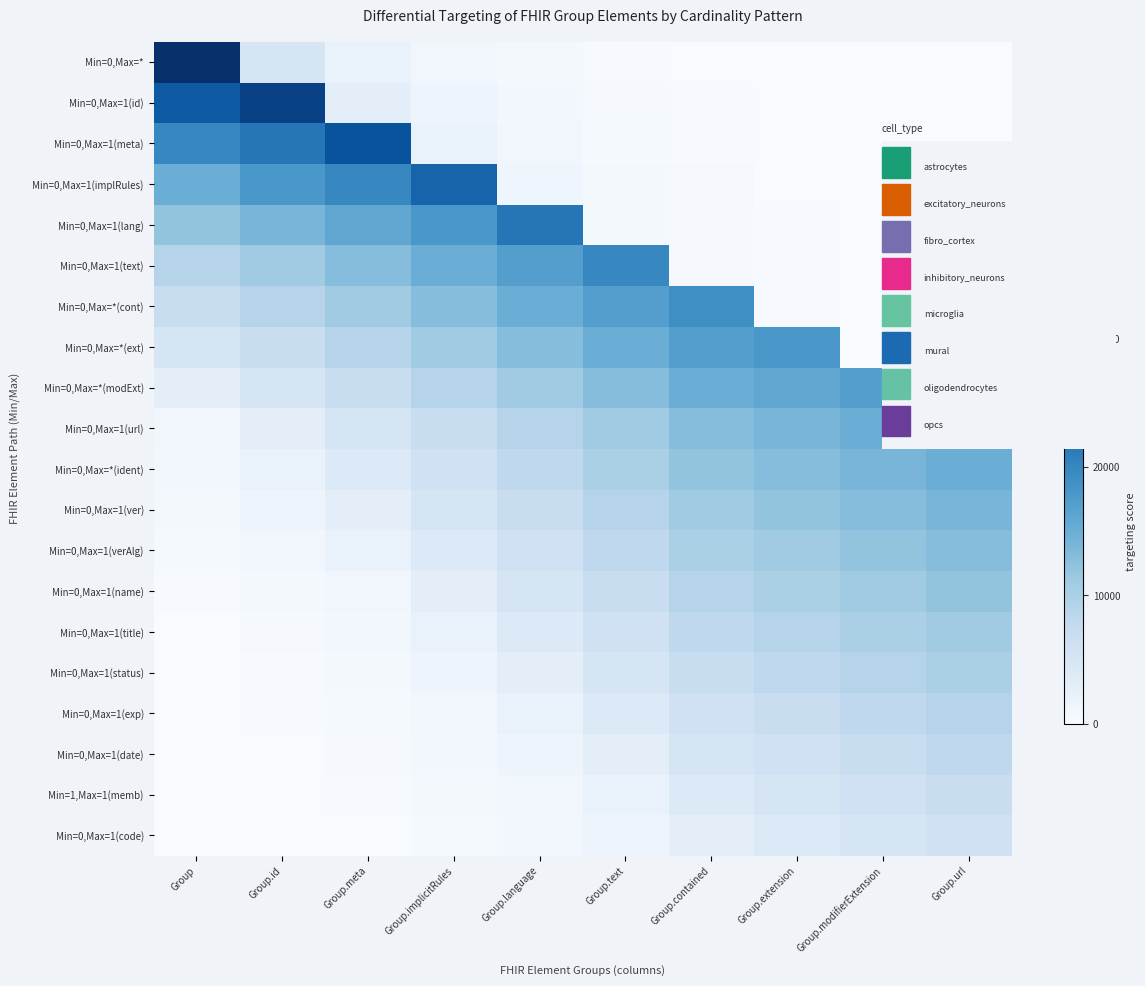

Reading right to left, what are all the values shown in this chart?

Min=0,Max=*: Group.url=10	Group.modifierExtension=20	Group.extension=50	Group.contained=100	Group.text=200	Group.language=500	Group.implicitRules=1000	Group.meta=2000	Group.id=5000	Group=30000
Min=0,Max=1(id): Group.url=15	Group.modifierExtension=30	Group.extension=70	Group.contained=150	Group.text=300	Group.language=800	Group.implicitRules=1500	Group.meta=3000	Group.id=28000	Group=25000
Min=0,Max=1(meta): Group.url=20	Group.modifierExtension=40	Group.extension=90	Group.contained=200	Group.text=400	Group.language=1000	Group.implicitRules=2000	Group.meta=26000	Group.id=22000	Group=20000
Min=0,Max=1(implRules): Group.url=25	Group.modifierExtension=50	Group.extension=110	Group.contained=250	Group.text=500	Group.language=1200	Group.implicitRules=24000	Group.meta=20000	Group.id=18000	Group=15000
Min=0,Max=1(lang): Group.url=30	Group.modifierExtension=60	Group.extension=130	Group.contained=300	Group.text=600	Group.language=22000	Group.implicitRules=18000	Group.meta=16000	Group.id=14000	Group=12000
Min=0,Max=1(text): Group.url=35	Group.modifierExtension=70	Group.extension=150	Group.contained=350	Group.text=20000	Group.language=17000	Group.implicitRules=15000	Group.meta=13000	Group.id=11000	Group=9000
Min=0,Max=*(cont): Group.url=40	Group.modifierExtension=80	Group.extension=170	Group.contained=19000	Group.text=17000	Group.language=15000	Group.implicitRules=13000	Group.meta=11000	Group.id=9000	Group=7000
Min=0,Max=*(ext): Group.url=45	Group.modifierExtension=90	Group.extension=18000	Group.contained=17000	Group.text=15000	Group.language=13000	Group.implicitRules=11000	Group.meta=9000	Group.id=7000	Group=5000
Min=0,Max=*(modExt): Group.url=50	Group.modifierExtension=17000	Group.extension=16000	Group.contained=15000	Group.text=13000	Group.language=11000	Group.implicitRules=9000	Group.meta=7000	Group.id=5000	Group=3000
Min=0,Max=1(url): Group.url=16000	Group.modifierExtension=15000	Group.extension=14000	Group.contained=13000	Group.text=11000	Group.language=9000	Group.implicitRules=7000	Group.meta=5000	Group.id=3000	Group=1000
Min=0,Max=*(ident): Group.url=15000	Group.modifierExtension=14000	Group.extension=13000	Group.contained=12000	Group.text=10000	Group.language=8000	Group.implicitRules=6000	Group.meta=4000	Group.id=2000	Group=800
Min=0,Max=1(ver): Group.url=14000	Group.modifierExtension=13000	Group.extension=12000	Group.contained=11000	Group.text=9000	Group.language=7000	Group.implicitRules=5000	Group.meta=3000	Group.id=1500	Group=600
Min=0,Max=1(verAlg): Group.url=13000	Group.modifierExtension=12000	Group.extension=11000	Group.contained=10000	Group.text=8000	Group.language=6000	Group.implicitRules=4000	Group.meta=2000	Group.id=1000	Group=400
Min=0,Max=1(name): Group.url=12000	Group.modifierExtension=11000	Group.extension=10000	Group.contained=9000	Group.text=7000	Group.language=5000	Group.implicitRules=3000	Group.meta=1000	Group.id=500	Group=200
Min=0,Max=1(title): Group.url=11000	Group.modifierExtension=10000	Group.extension=9000	Group.contained=8000	Group.text=6000	Group.language=4000	Group.implicitRules=2000	Group.meta=800	Group.id=300	Group=100
Min=0,Max=1(status): Group.url=10000	Group.modifierExtension=9000	Group.extension=8000	Group.contained=7000	Group.text=5000	Group.language=3000	Group.implicitRules=1500	Group.meta=600	Group.id=200	Group=50
Min=0,Max=1(exp): Group.url=9000	Group.modifierExtension=8000	Group.extension=7000	Group.contained=6000	Group.text=4000	Group.language=2000	Group.implicitRules=1000	Group.meta=400	Group.id=150	Group=30
Min=0,Max=1(date): Group.url=8000	Group.modifierExtension=7000	Group.extension=6000	Group.contained=5000	Group.text=3000	Group.language=1500	Group.implicitRules=800	Group.meta=300	Group.id=100	Group=20
Min=1,Max=1(memb): Group.url=7000	Group.modifierExtension=6000	Group.extension=5000	Group.contained=4000	Group.text=2000	Group.language=1000	Group.implicitRules=600	Group.meta=200	Group.id=50	Group=10
Min=0,Max=1(code): Group.url=6000	Group.modifierExtension=5000	Group.extension=4000	Group.contained=3000	Group.text=1500	Group.language=800	Group.implicitRules=400	Group.meta=100	Group.id=30	Group=5